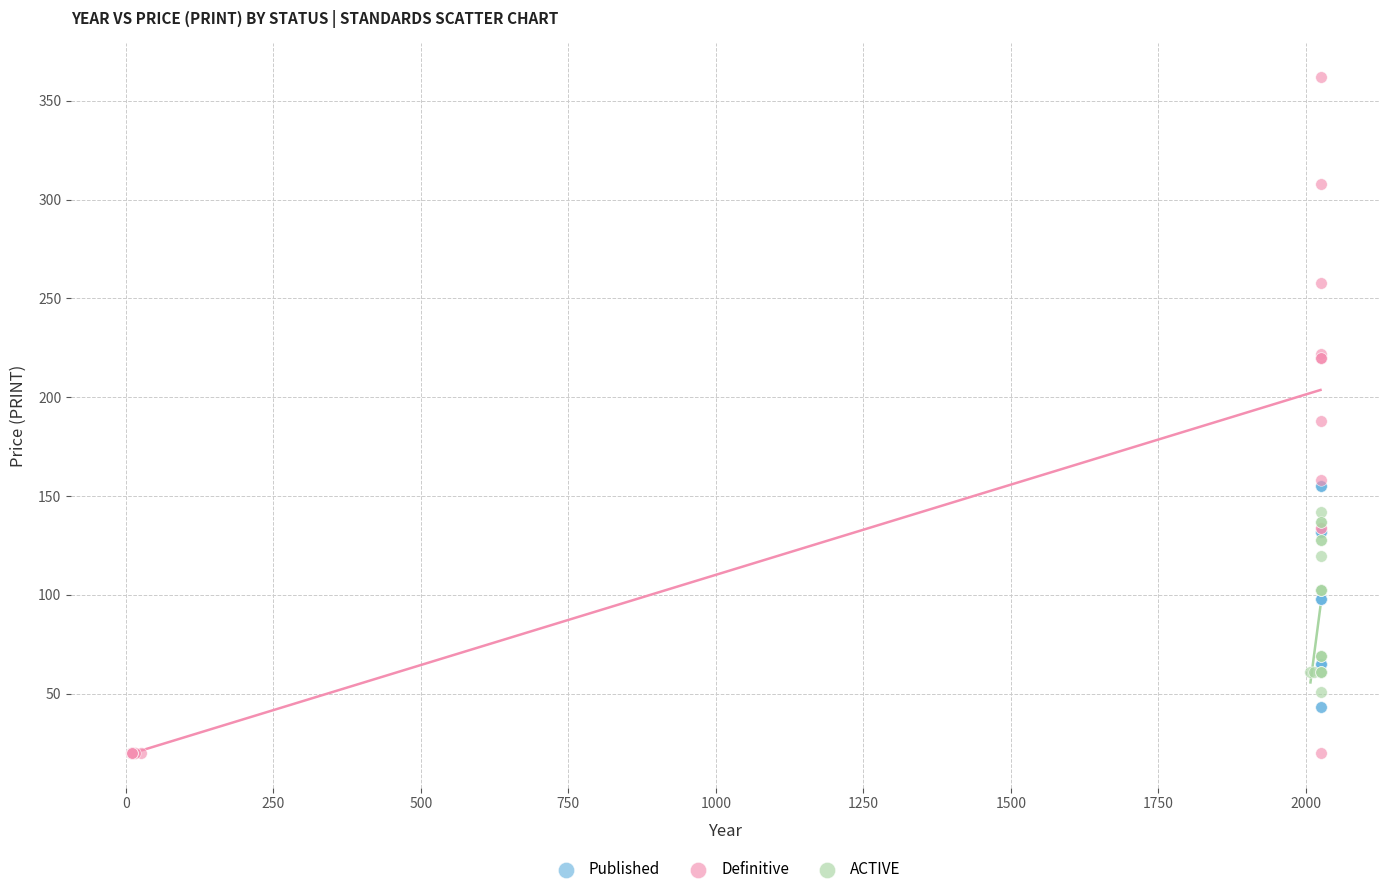

Which series has the widest spread of Y values?

Definitive